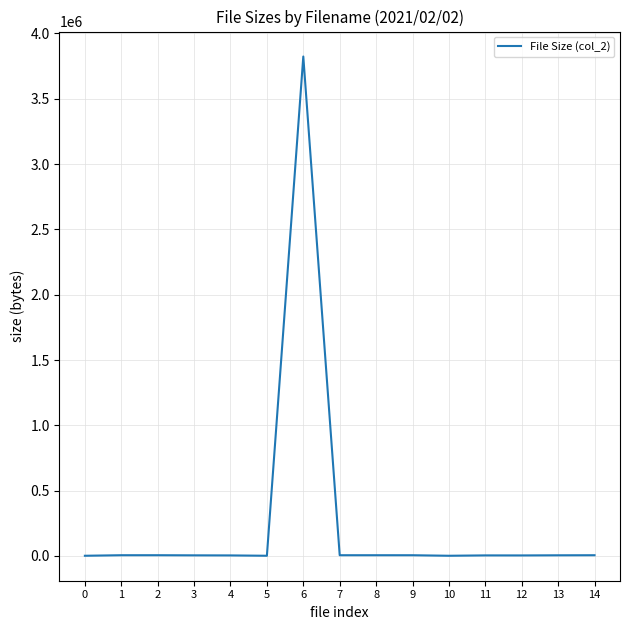

Where does the data first go above 4979?

1